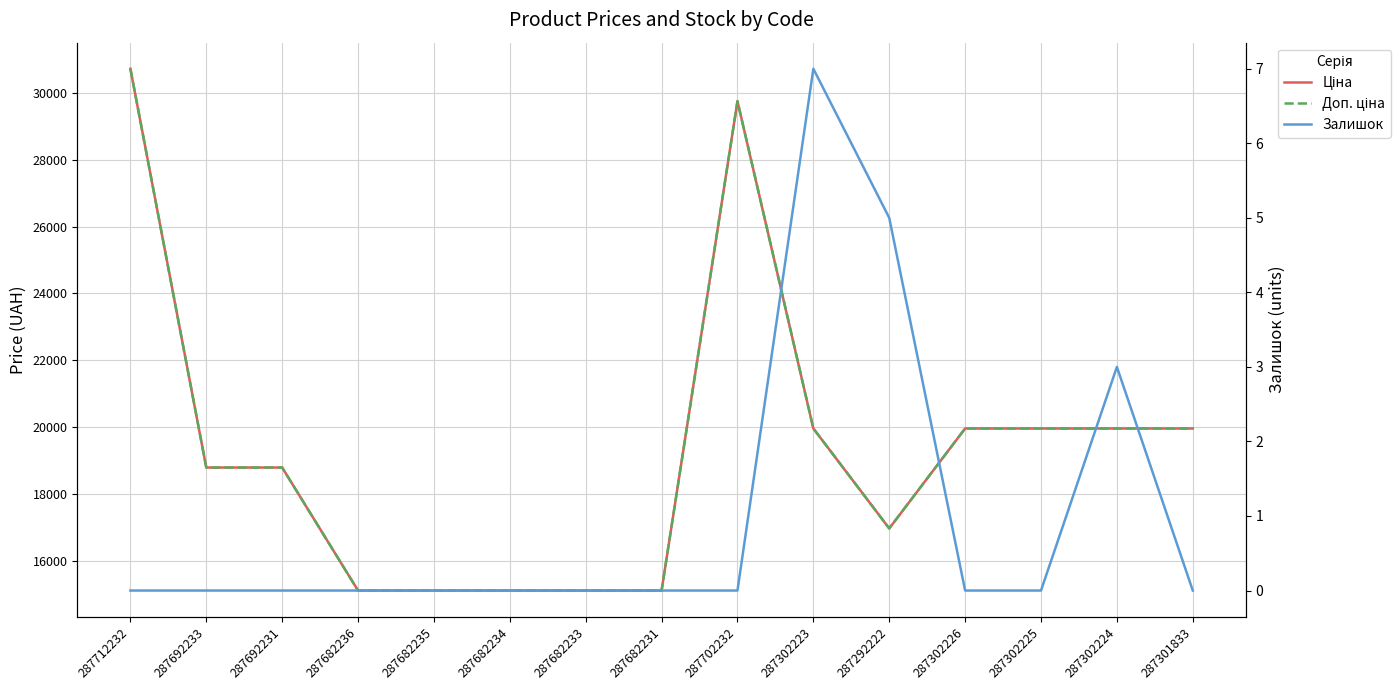

Reading left to right, extract all data points from this chart.

Ціна: 287712232=30717.1	287692233=18796.8	287692231=18796.8	287682236=15120.0	287682235=15120.0	287682234=15120.0	287682233=15120.0	287682231=15120.0	287702232=29747.2	287302223=19964.2	287292222=16976.3	287302226=19964.2	287302225=19964.2	287302224=19964.2	287301833=19964.2
Доп. ціна: 287712232=30717.1	287692233=18796.8	287692231=18796.8	287682236=15120.0	287682235=15120.0	287682234=15120.0	287682233=15120.0	287682231=15120.0	287702232=29747.2	287302223=19964.2	287292222=16976.3	287302226=19964.2	287302225=19964.2	287302224=19964.2	287301833=19964.2
Залишок: 287712232=0.0	287692233=0.0	287692231=0.0	287682236=0.0	287682235=0.0	287682234=0.0	287682233=0.0	287682231=0.0	287702232=0.0	287302223=7.0	287292222=5.0	287302226=0.0	287302225=0.0	287302224=3.0	287301833=0.0